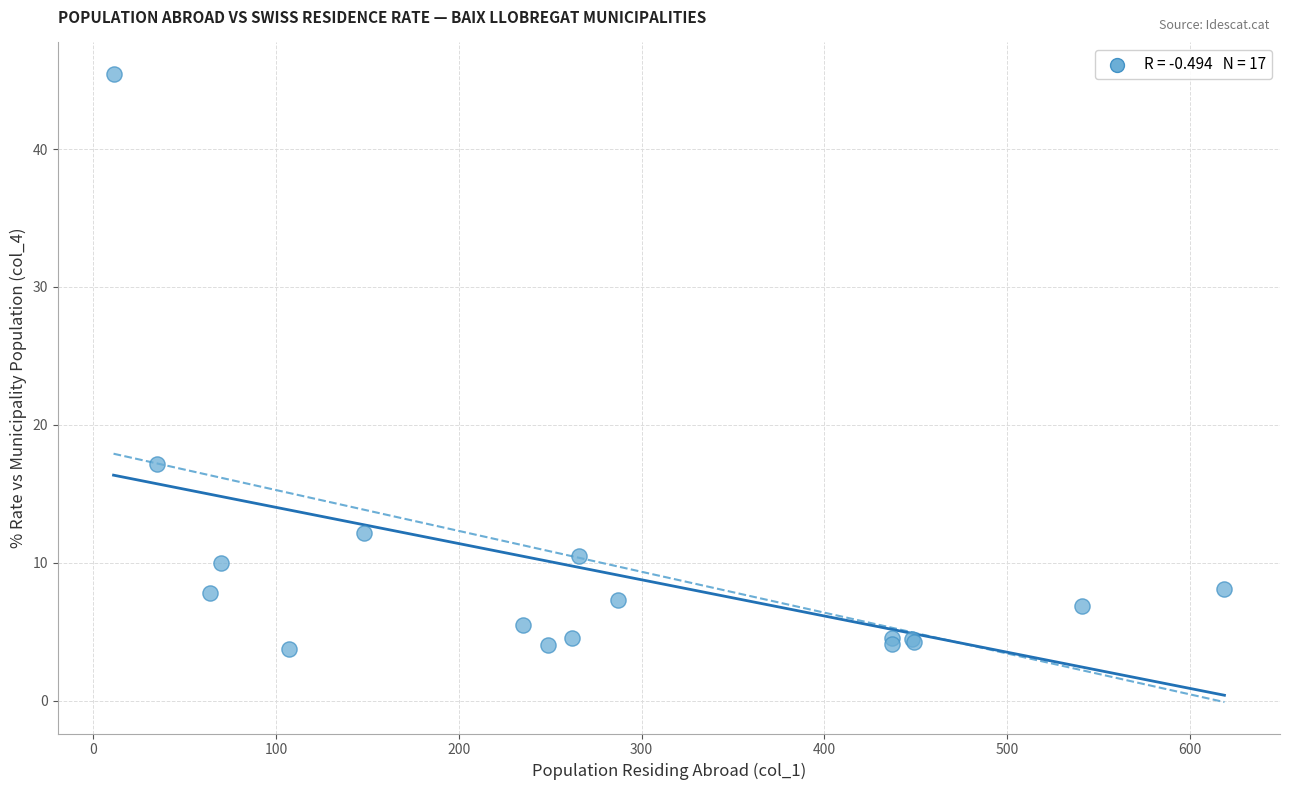

What Y value in the scatter plot is closest to 24?

17.1